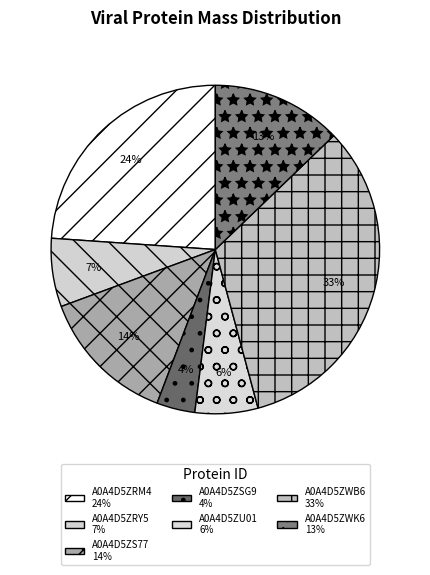

How many segments does this pie chart have?

7